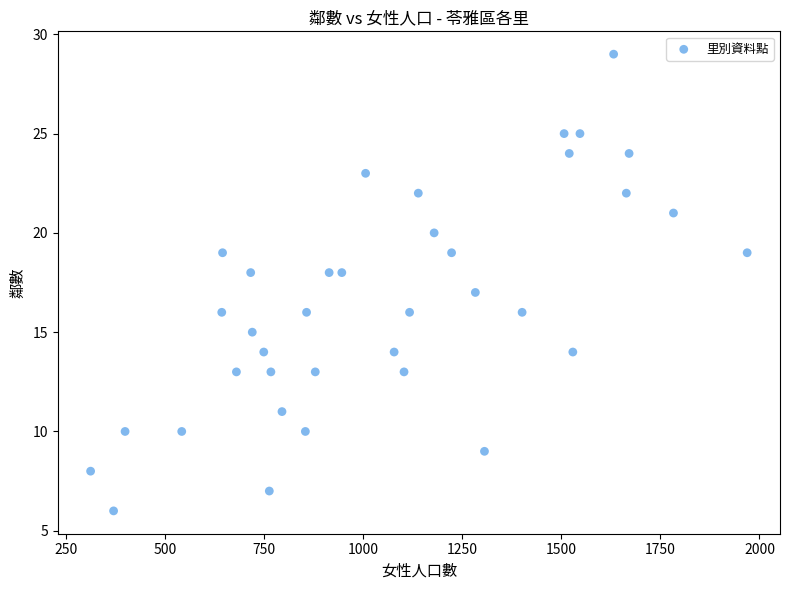

What is the range of Y values (max minus min)?

23